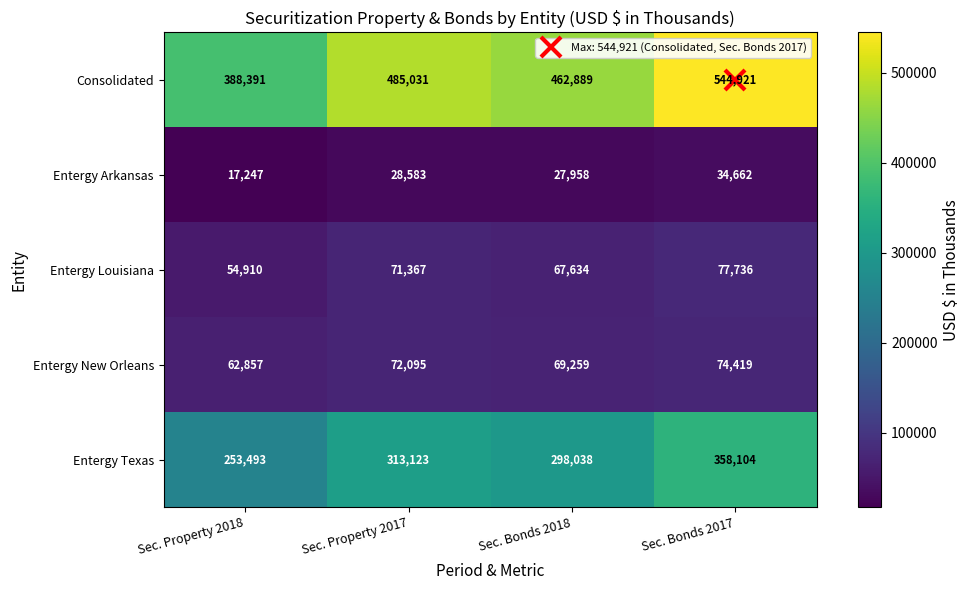

Which category has the highest value across all series?

Sec. Bonds 2017